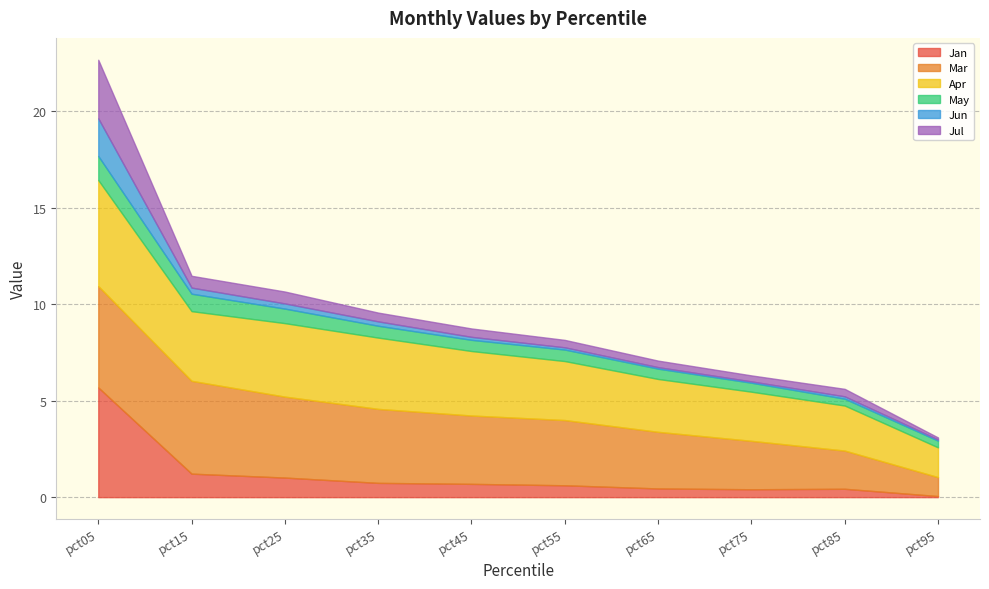

Between pct65 and pct55, which is larger?

pct55